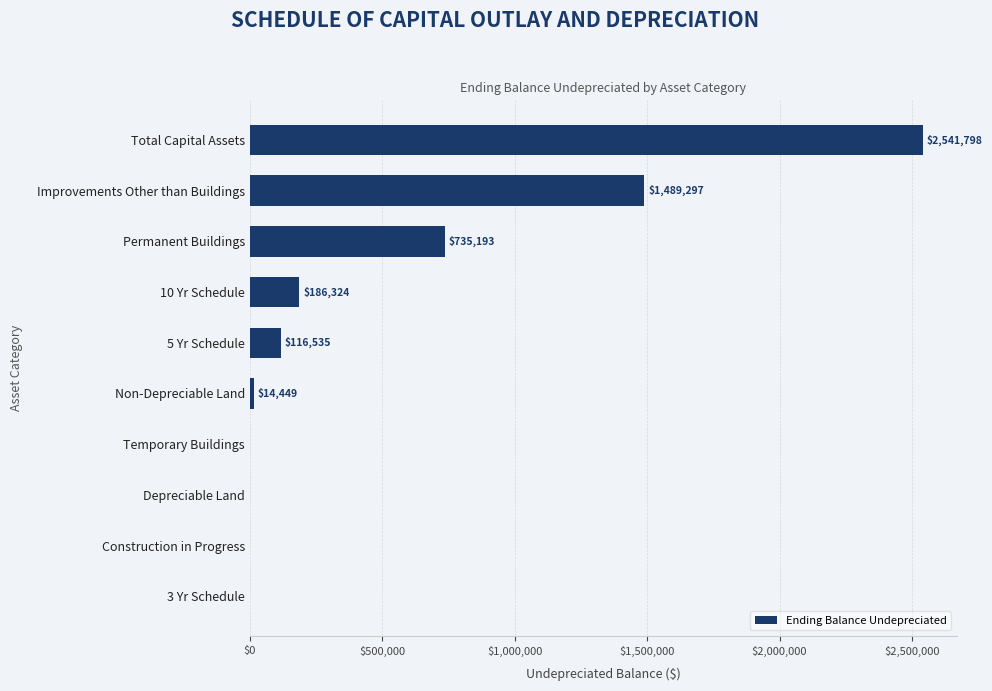

Where is the data nearest to the value 1270899?

Improvements Other than Buildings